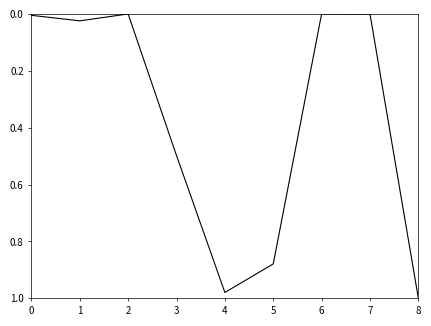

True or false: the data shows 0.0 at 1.

True